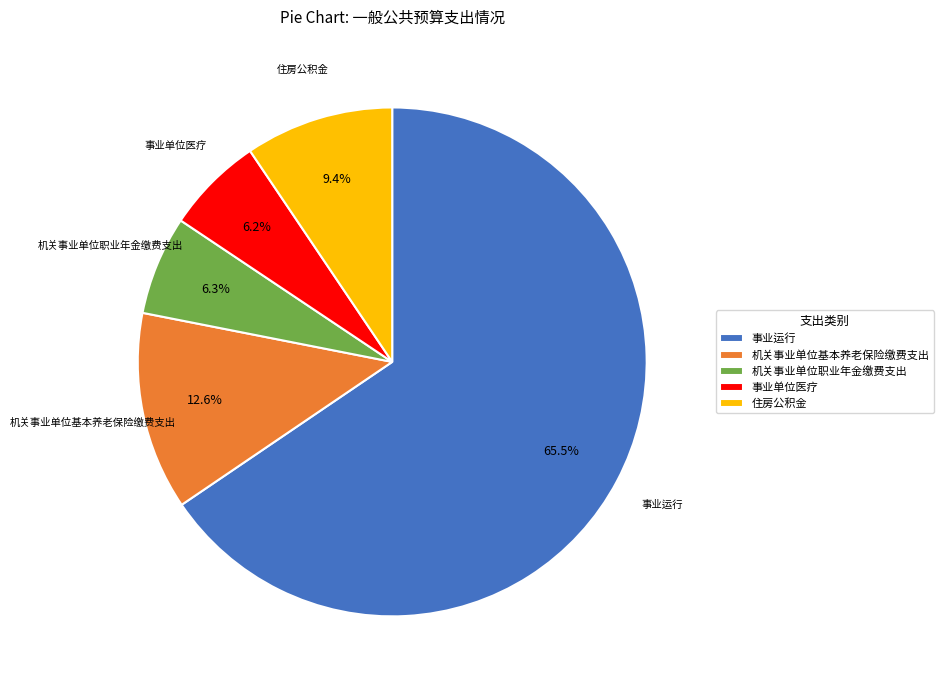

Do 事业运行 and 住房公积金 together represent more than half of the pie?

Yes